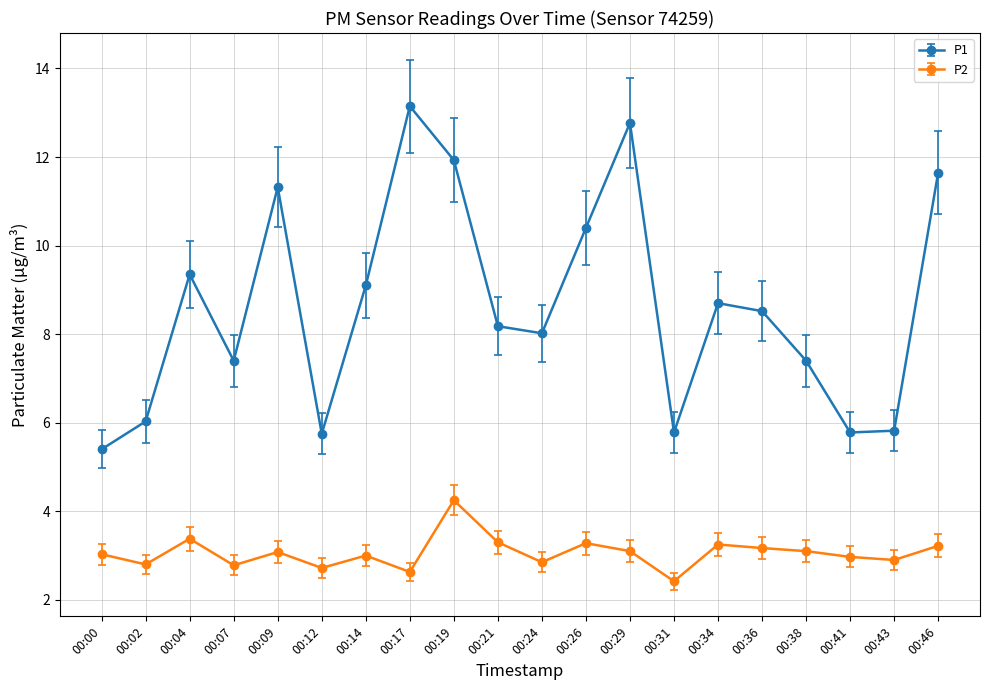

What is the value of the P1 point at the 13th from the left?

12.8